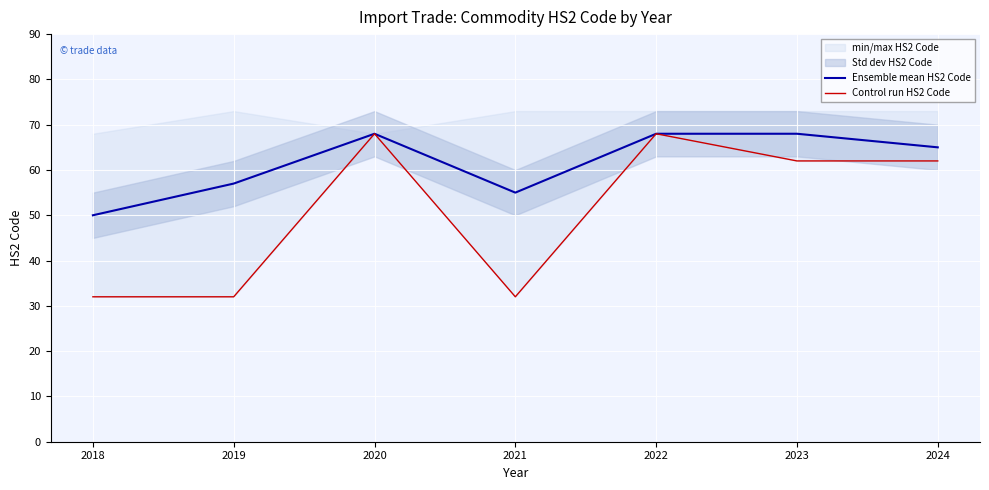

What is the average value of the Ensemble mean HS2 Code series?

62